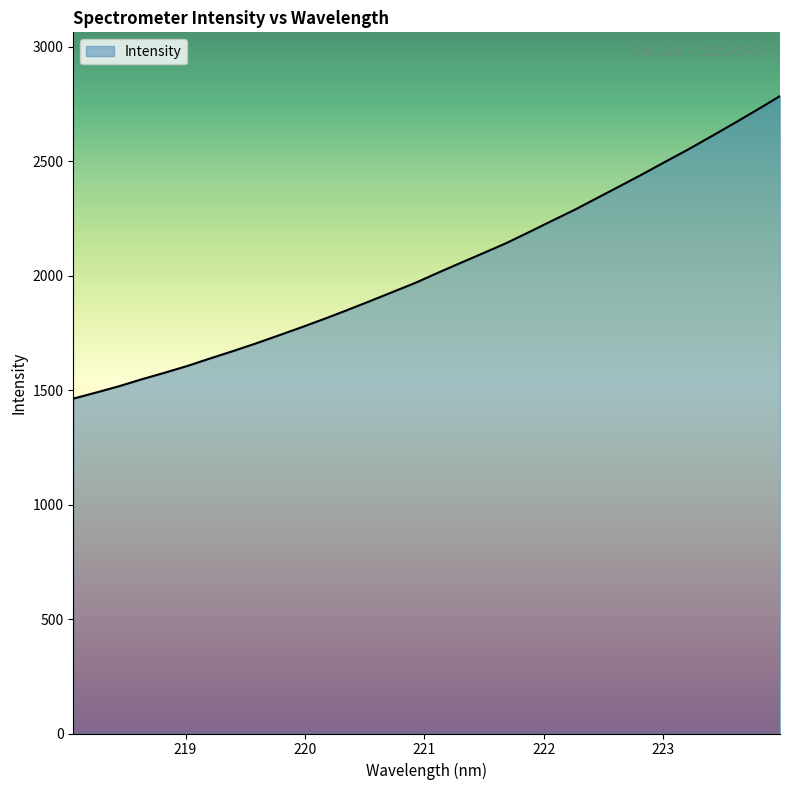

What is the minimum value shown in the chart?

1462.5